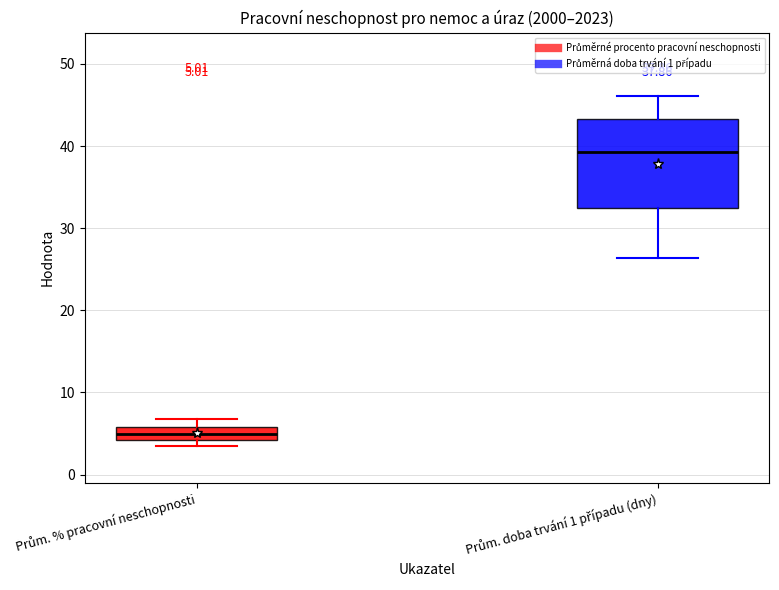

Comparing the boxes themselves (not the whiskers), which one is the tallest?

Prům. doba trvání 1 případu (dny)